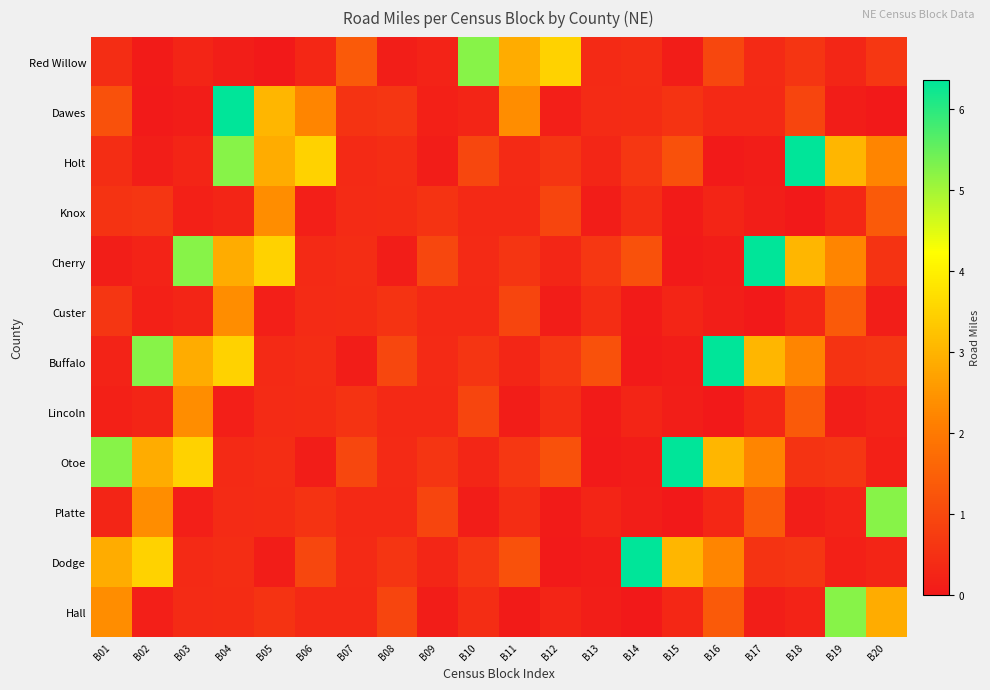

Reading right to left, extract all data points from this chart.

Red Willow: B20=0.6	B19=0.3	B18=0.6	B17=0.4	B16=0.9	B15=0.1	B14=0.4	B13=0.4	B12=3.5	B11=2.9	B10=5.2	B09=0.2	B08=0.1	B07=1.4	B06=0.3	B05=0.0	B04=0.1	B03=0.2	B02=0.1	B01=0.4
Dawes: B20=0.0	B19=0.1	B18=0.9	B17=0.3	B16=0.3	B15=0.6	B14=0.4	B13=0.4	B12=0.1	B11=2.4	B10=0.2	B09=0.1	B08=0.6	B07=0.6	B06=2.2	B05=3.0	B04=6.4	B03=0.1	B02=0.0	B01=1.2
Holt: B20=2.2	B19=3.0	B18=6.4	B17=0.1	B16=0.0	B15=1.2	B14=0.6	B13=0.3	B12=0.6	B11=0.4	B10=0.9	B09=0.1	B08=0.4	B07=0.4	B06=3.5	B05=2.9	B04=5.2	B03=0.2	B02=0.1	B01=0.4
Knox: B20=1.4	B19=0.3	B18=0.0	B17=0.1	B16=0.2	B15=0.1	B14=0.4	B13=0.1	B12=0.9	B11=0.3	B10=0.3	B09=0.6	B08=0.4	B07=0.4	B06=0.1	B05=2.4	B04=0.2	B03=0.1	B02=0.6	B01=0.6
Cherry: B20=0.6	B19=2.2	B18=3.0	B17=6.4	B16=0.1	B15=0.0	B14=1.2	B13=0.6	B12=0.3	B11=0.6	B10=0.4	B09=0.9	B08=0.1	B07=0.4	B06=0.4	B05=3.5	B04=2.9	B03=5.2	B02=0.2	B01=0.1
Custer: B20=0.1	B19=1.4	B18=0.3	B17=0.0	B16=0.1	B15=0.2	B14=0.1	B13=0.4	B12=0.1	B11=0.9	B10=0.3	B09=0.3	B08=0.6	B07=0.4	B06=0.4	B05=0.1	B04=2.4	B03=0.2	B02=0.1	B01=0.6
Buffalo: B20=0.6	B19=0.6	B18=2.2	B17=3.0	B16=6.4	B15=0.1	B14=0.0	B13=1.2	B12=0.6	B11=0.3	B10=0.6	B09=0.4	B08=0.9	B07=0.1	B06=0.4	B05=0.4	B04=3.5	B03=2.9	B02=5.2	B01=0.2
Lincoln: B20=0.2	B19=0.1	B18=1.4	B17=0.3	B16=0.0	B15=0.1	B14=0.2	B13=0.1	B12=0.4	B11=0.1	B10=0.9	B09=0.3	B08=0.3	B07=0.6	B06=0.4	B05=0.4	B04=0.1	B03=2.4	B02=0.2	B01=0.1
Otoe: B20=0.1	B19=0.6	B18=0.6	B17=2.2	B16=3.0	B15=6.4	B14=0.1	B13=0.0	B12=1.2	B11=0.6	B10=0.3	B09=0.6	B08=0.4	B07=0.9	B06=0.1	B05=0.4	B04=0.4	B03=3.5	B02=2.9	B01=5.2
Platte: B20=5.2	B19=0.2	B18=0.1	B17=1.4	B16=0.3	B15=0.0	B14=0.1	B13=0.2	B12=0.1	B11=0.4	B10=0.1	B09=0.9	B08=0.3	B07=0.3	B06=0.6	B05=0.4	B04=0.4	B03=0.1	B02=2.4	B01=0.2
Dodge: B20=0.2	B19=0.1	B18=0.6	B17=0.6	B16=2.2	B15=3.0	B14=6.4	B13=0.1	B12=0.0	B11=1.2	B10=0.6	B09=0.3	B08=0.6	B07=0.4	B06=0.9	B05=0.1	B04=0.4	B03=0.4	B02=3.5	B01=2.9
Hall: B20=2.9	B19=5.2	B18=0.2	B17=0.1	B16=1.4	B15=0.3	B14=0.0	B13=0.1	B12=0.2	B11=0.1	B10=0.4	B09=0.1	B08=0.9	B07=0.3	B06=0.3	B05=0.6	B04=0.4	B03=0.4	B02=0.1	B01=2.4